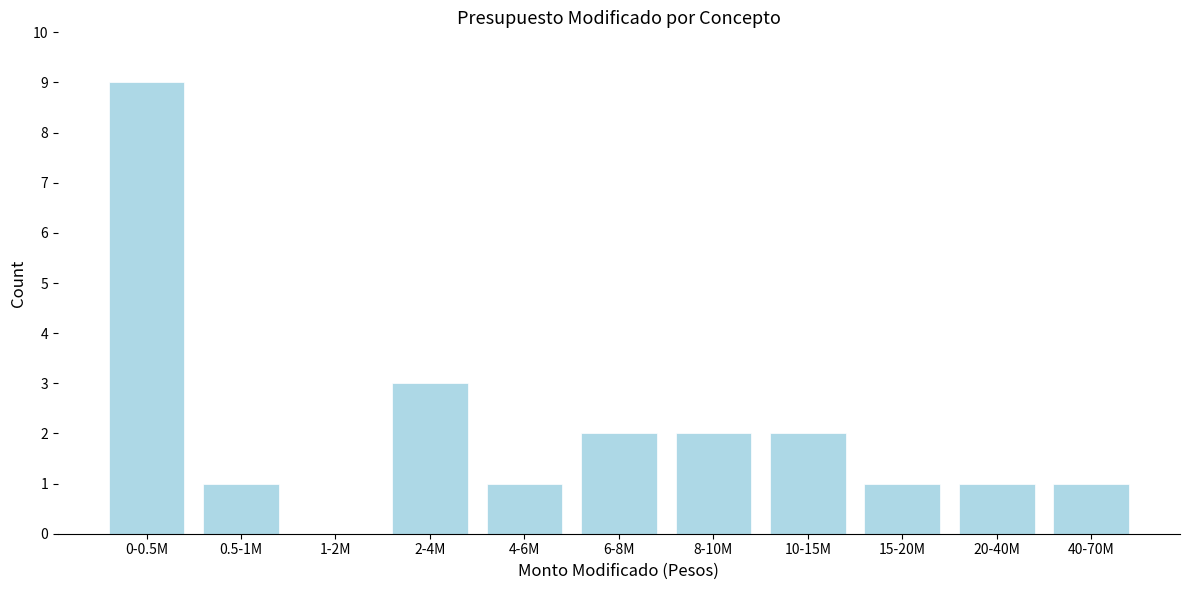

Reading left to right, list all the values displayed in this chart.

0-0.5M=9	0.5-1M=1	1-2M=0	2-4M=3	4-6M=1	6-8M=2	8-10M=2	10-15M=2	15-20M=1	20-40M=1	40-70M=1